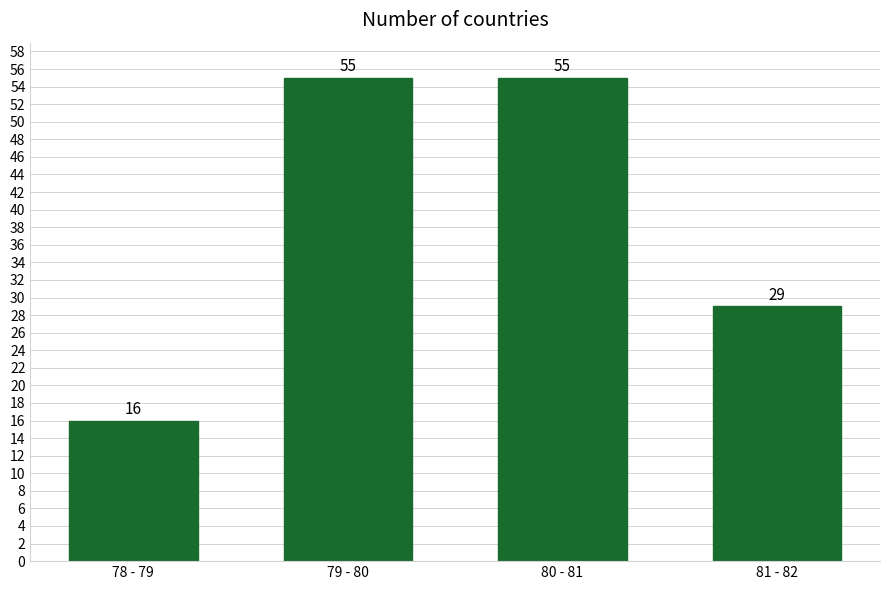

Reading left to right, list all the values displayed in this chart.

78 - 79=16	79 - 80=55	80 - 81=55	81 - 82=29